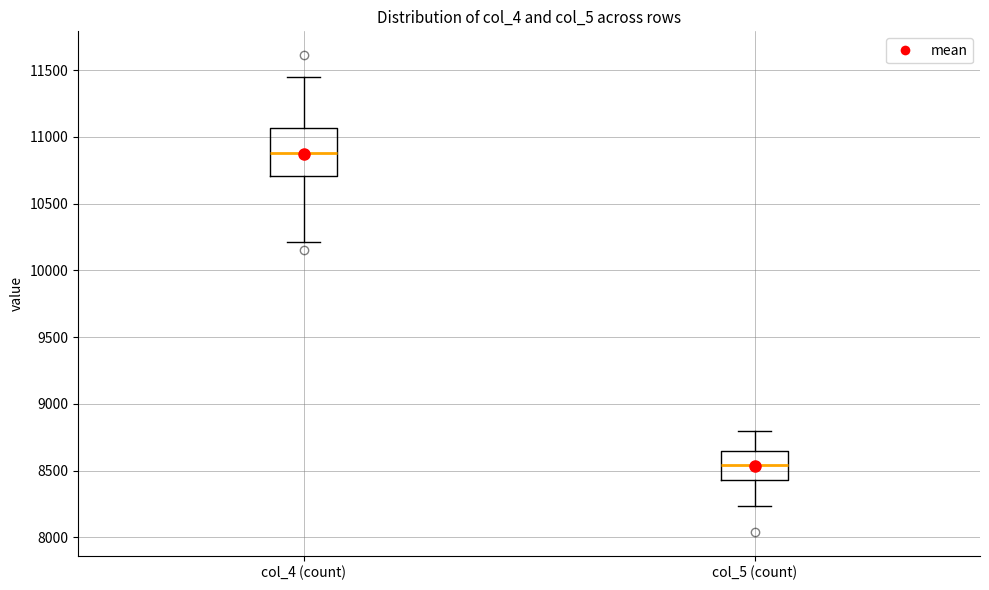

Which box's median line is the lowest?

col_5 (count)